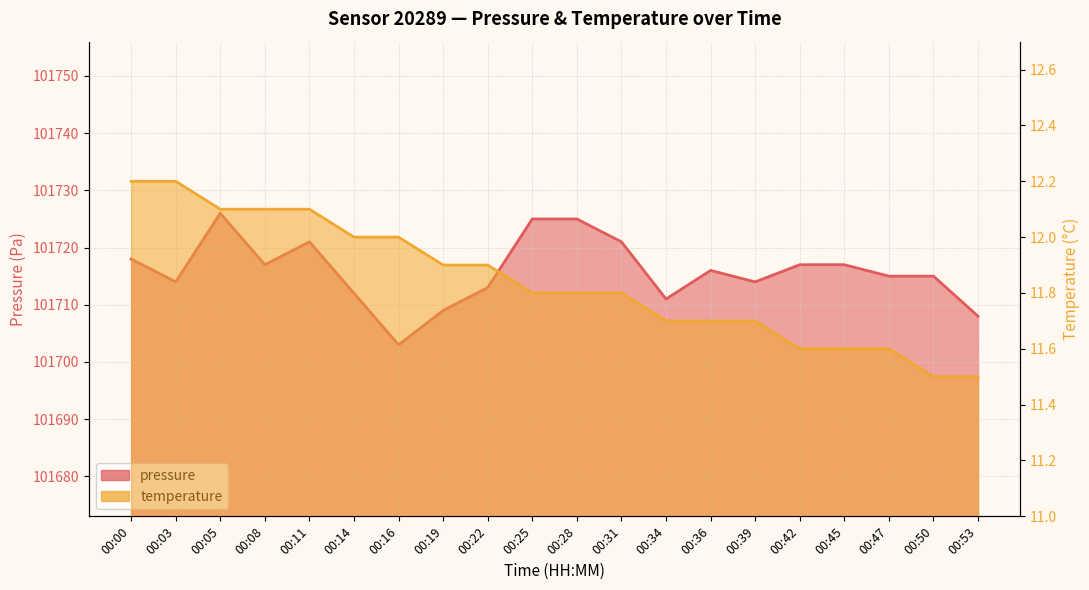

Rank the series by their maximum value, from lowest to highest.

temperature, pressure